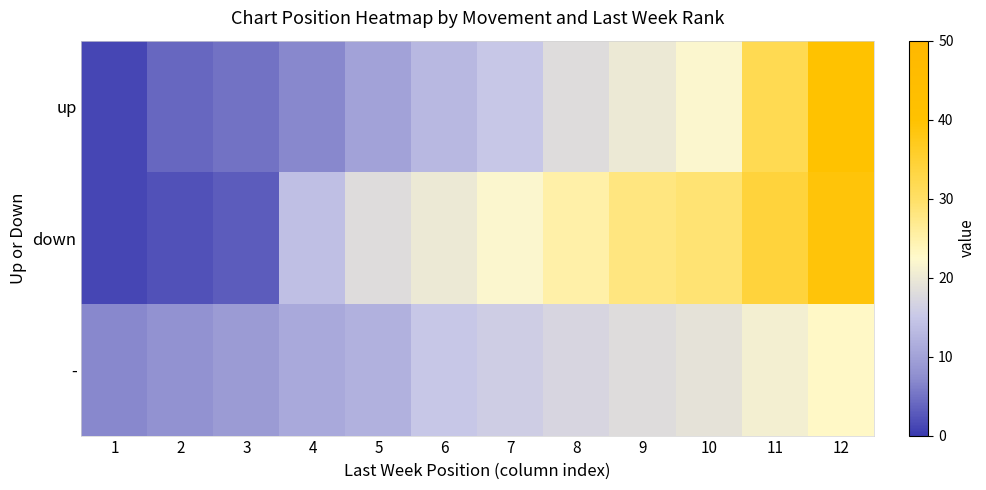

At which category is the sum across all series the highest?

12